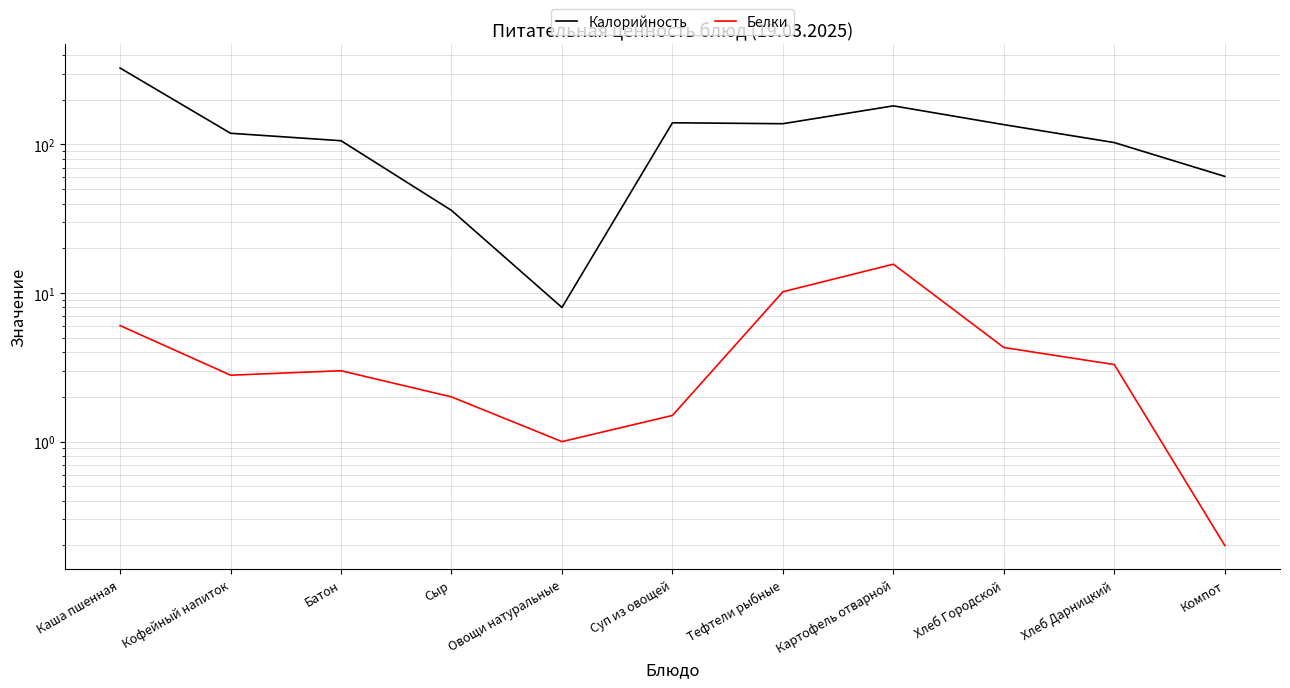

Reading left to right, extract all data points from this chart.

Калорийность: 327.0	119.0	106.0	36.0	8.0	140.0	138.0	182.0	136.0	103.0	61.0
Белки: 6.0	2.8	3.0	2.0	1.0	1.5	10.2	15.6	4.3	3.3	0.2